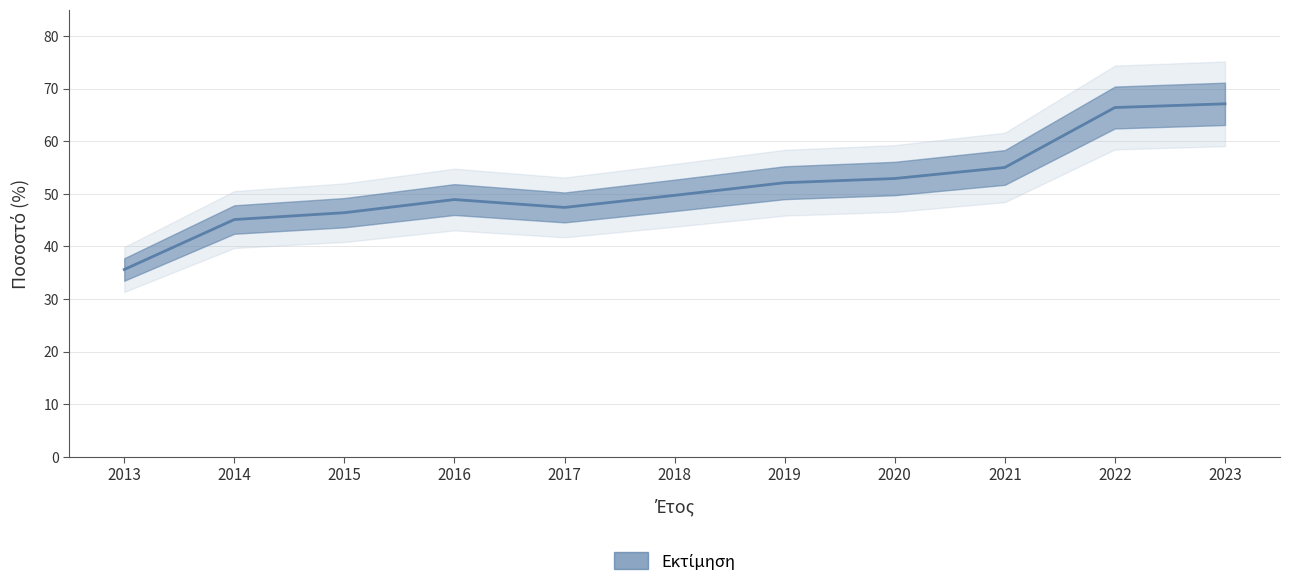

Reading left to right, extract all data points from this chart.

35.6	45.1	46.4	48.9	47.4	49.7	52.1	52.9	55.0	66.4	67.1